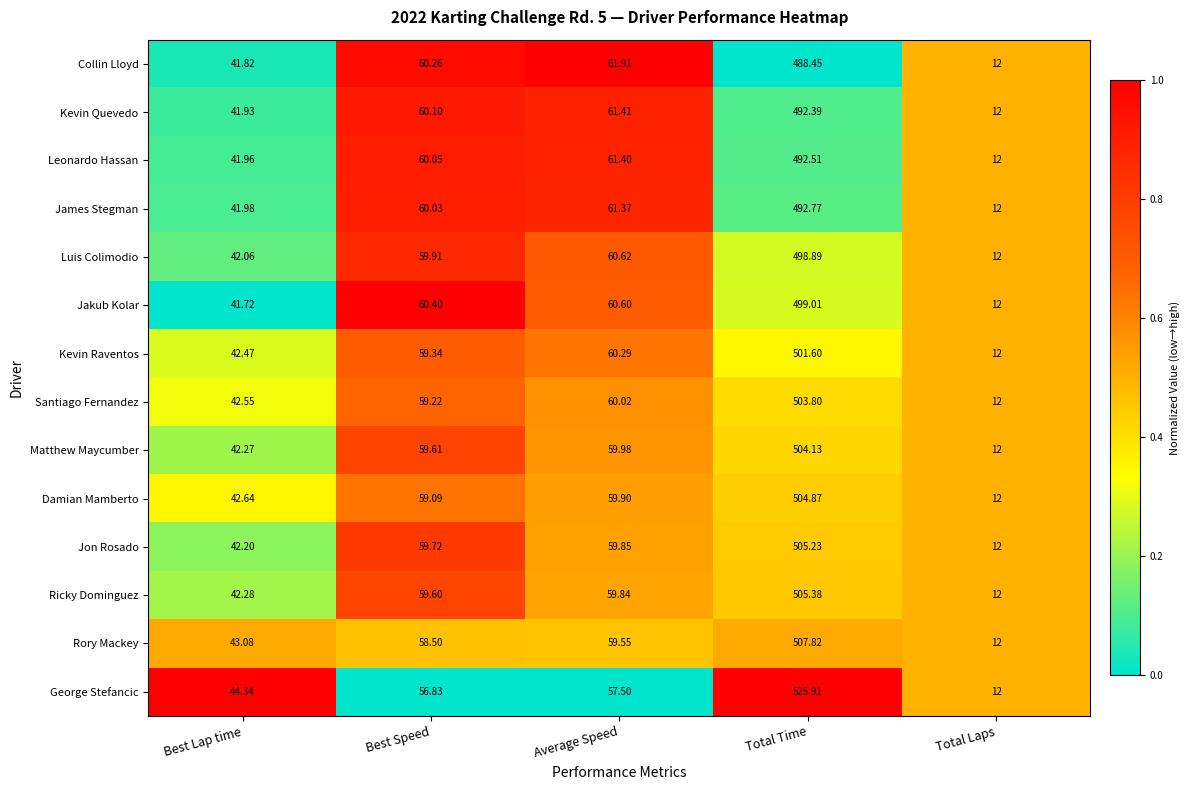

How many categories are shown in the chart?

5